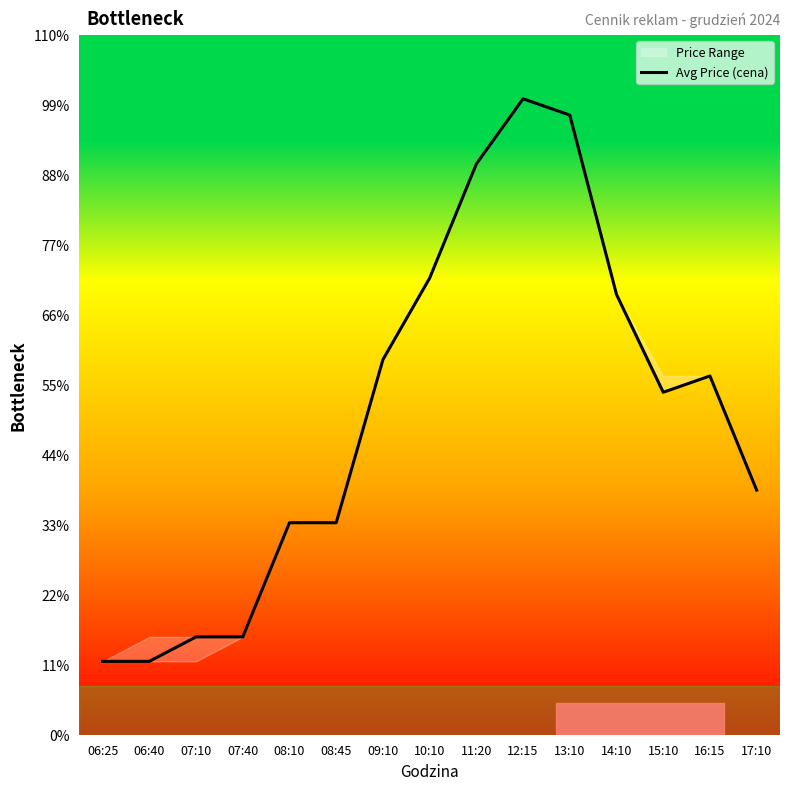

List the labels in order of value, largest first.

12:15, 13:10, 11:20, 10:10, 14:10, 09:10, 16:15, 15:10, 17:10, 08:10, 08:45, 07:10, 07:40, 06:25, 06:40